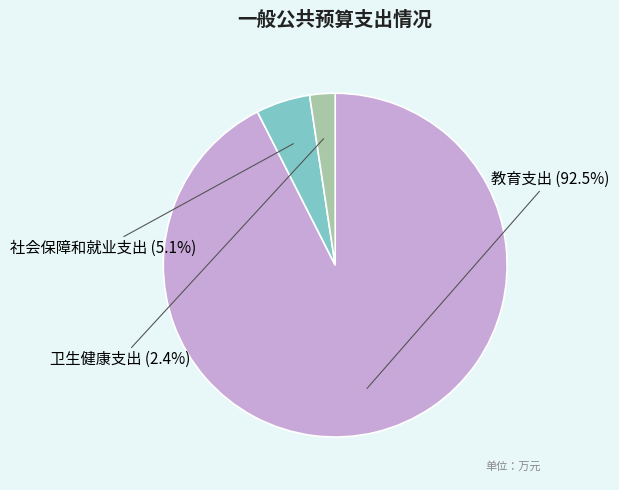

Does any single category account for the majority?

Yes